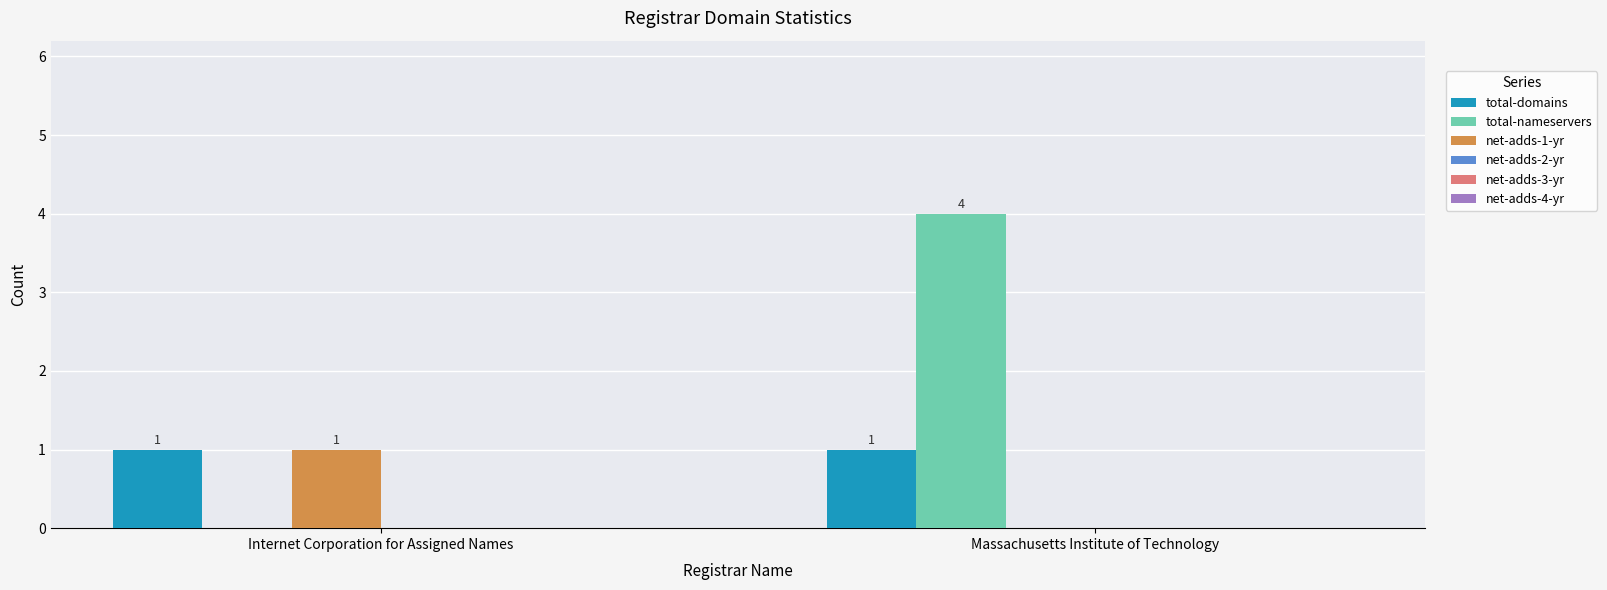

Reading right to left, list all the values displayed in this chart.

total-domains: Massachusetts Institute of Technology=1	Internet Corporation for Assigned Names=1
total-nameservers: Massachusetts Institute of Technology=4	Internet Corporation for Assigned Names=0
net-adds-1-yr: Massachusetts Institute of Technology=0	Internet Corporation for Assigned Names=1